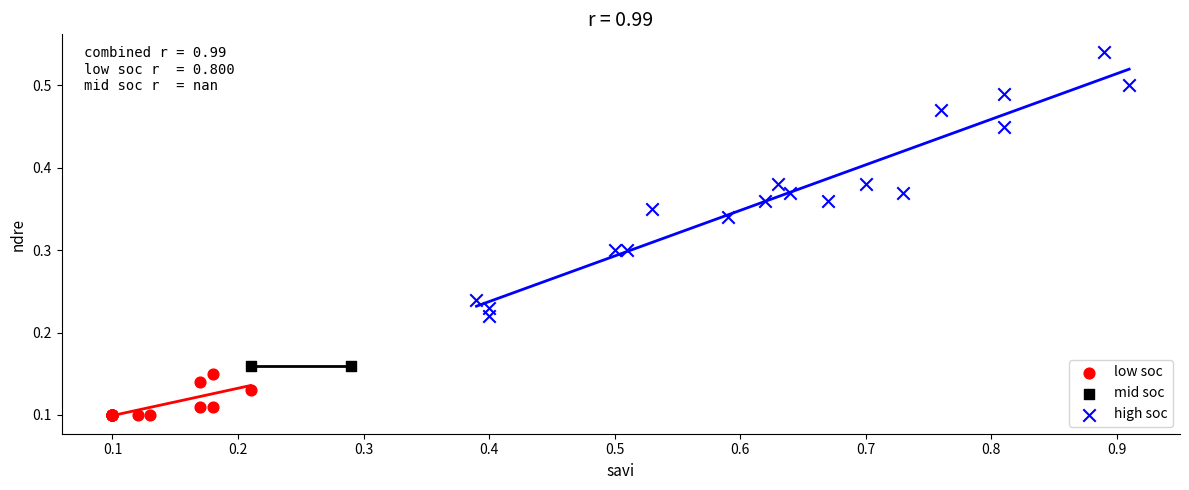

What are all the series names shown in the legend?

low soc, mid soc, high soc